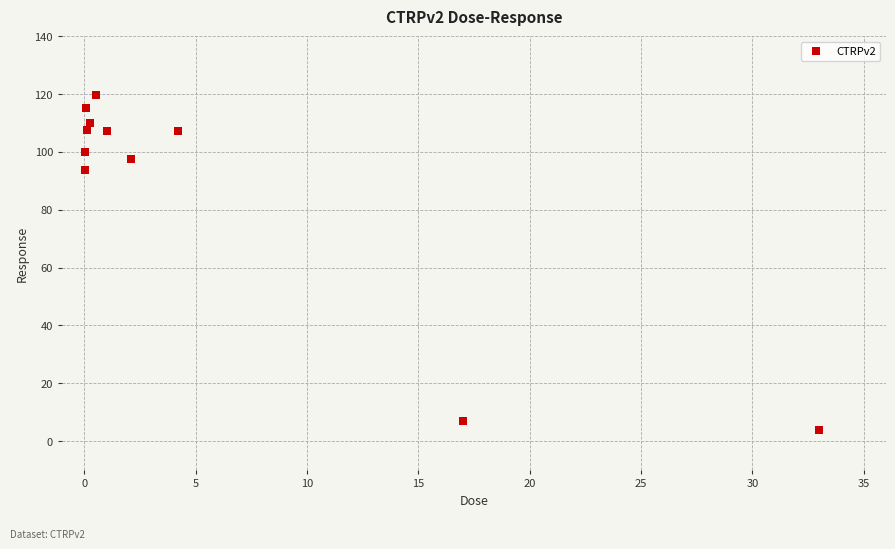

What is the range of X values (max minus min)?

33.0